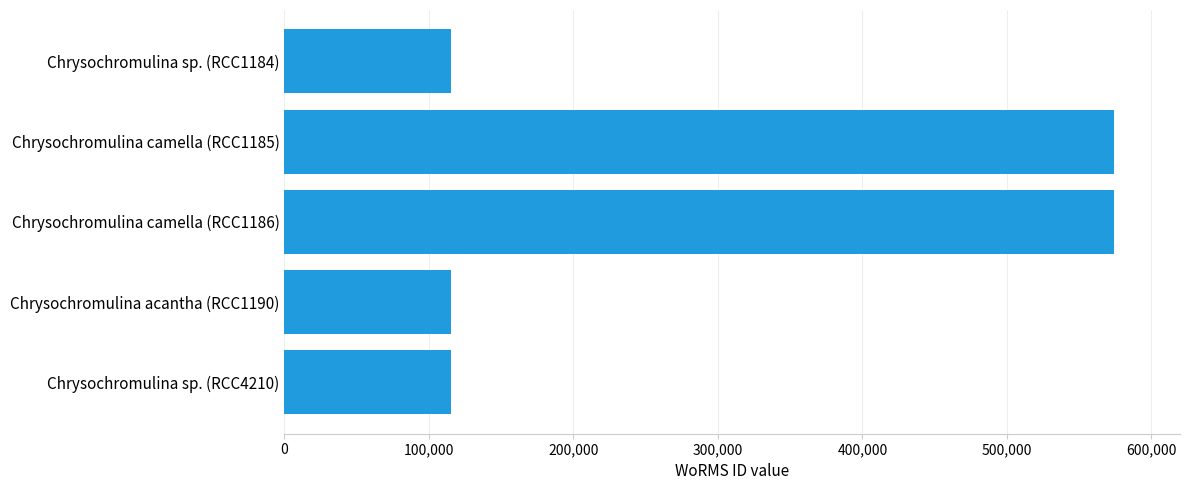

What is the change in value from Chrysochromulina sp. (RCC1184) to Chrysochromulina camella (RCC1186)?

+458746